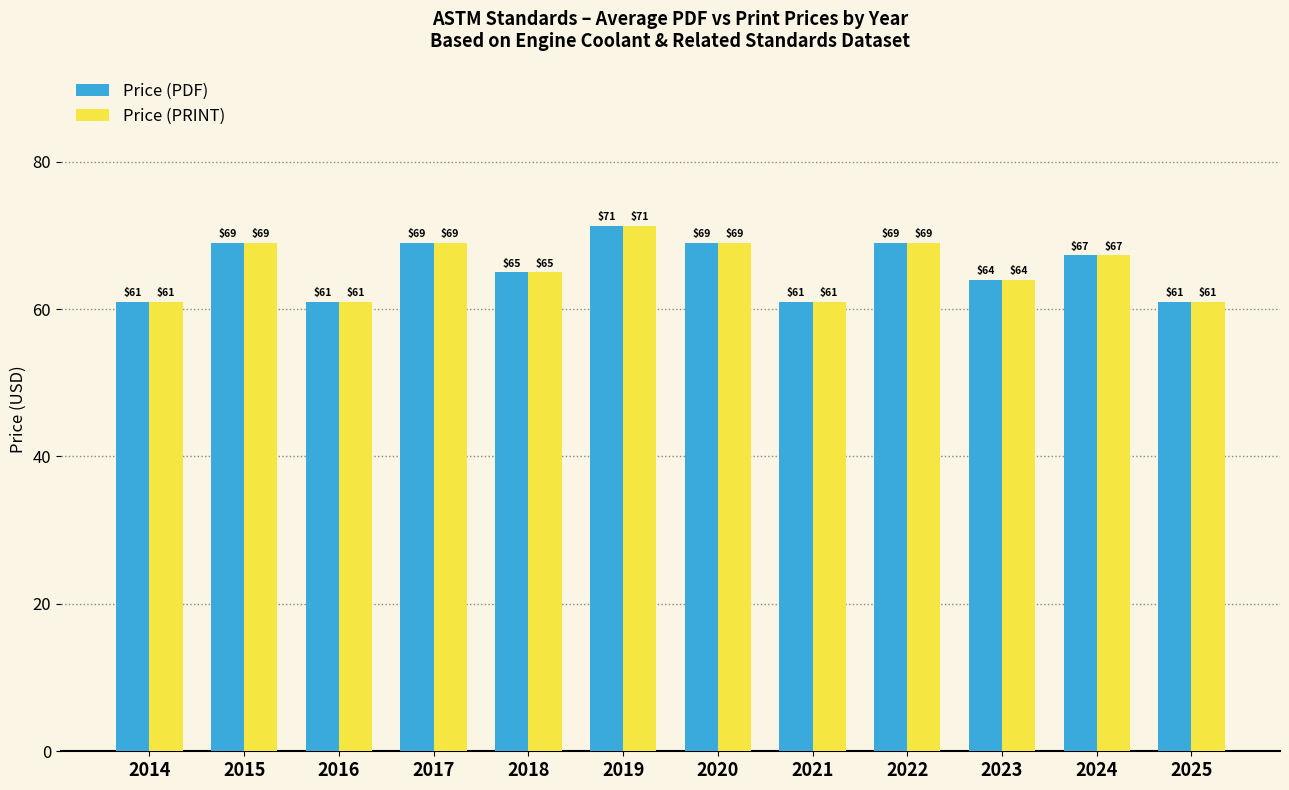

What is the difference between the Price (PDF) values at 2019 and 2015?

2.3